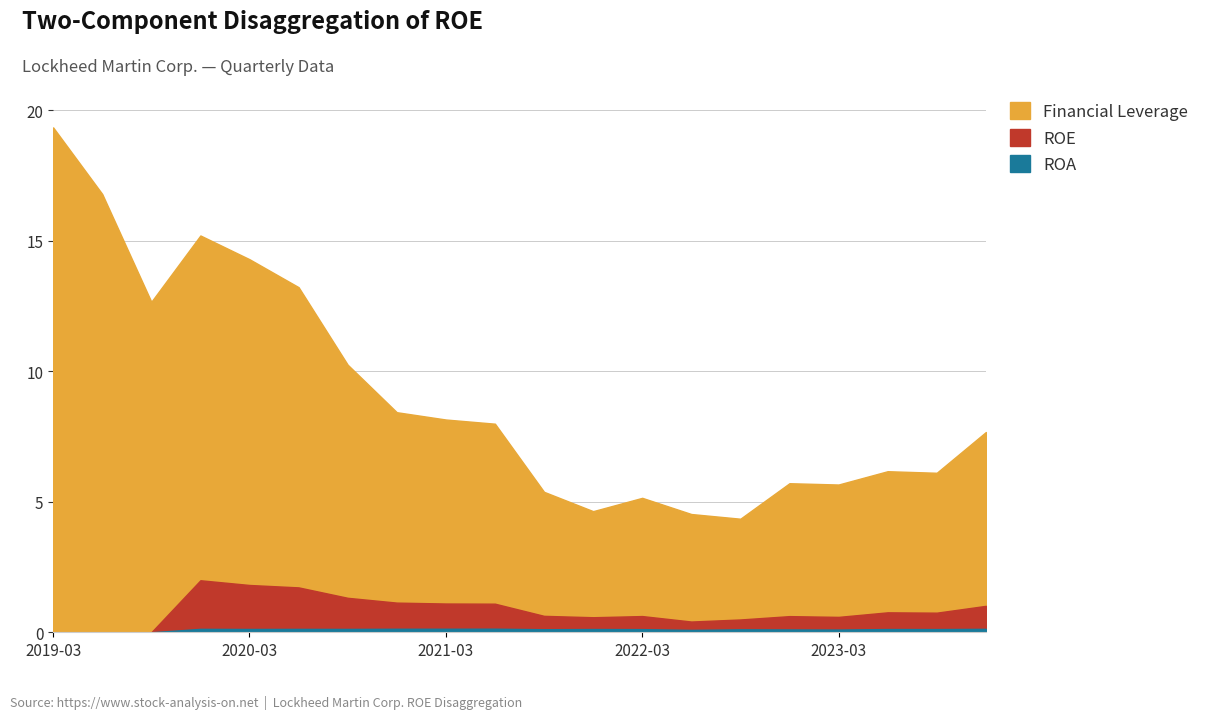

What is the difference between the ROE values at 2020-06-28 and 2021-12-31?

1.1